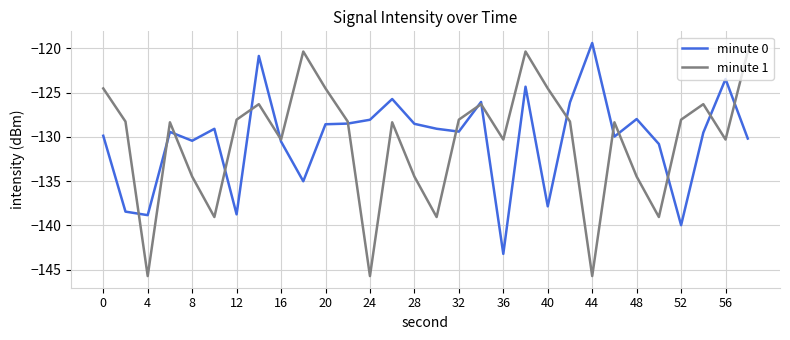

What is the maximum value shown in the chart?

-119.4